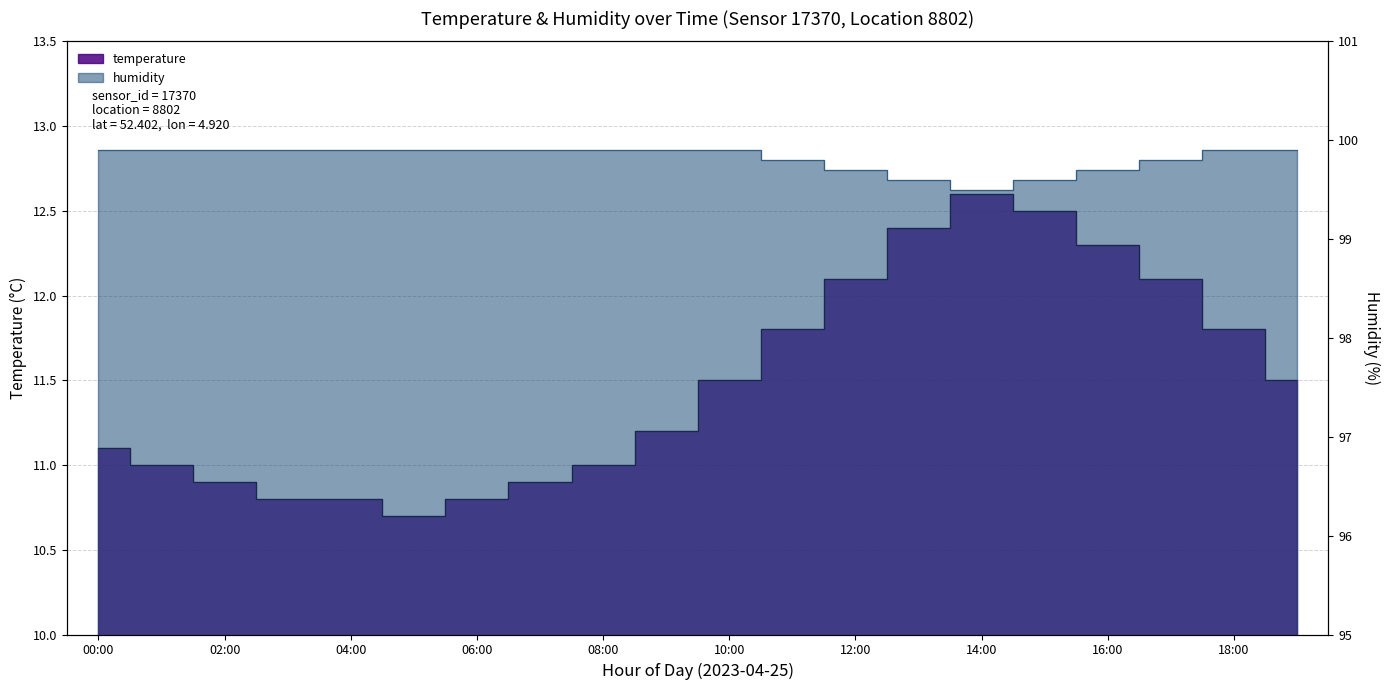

What is the difference between the second highest and minimum values in the humidity series?

0.4